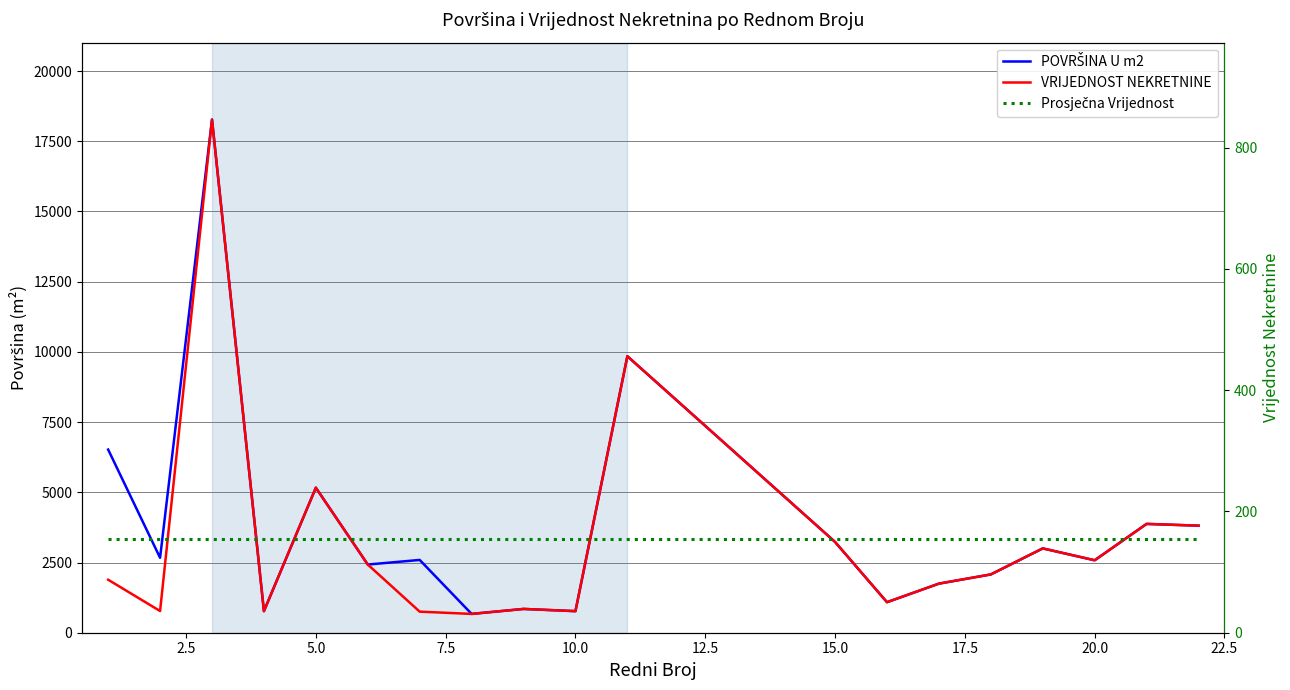

Which series has the largest total across all categories?

POVRŠINA U m2